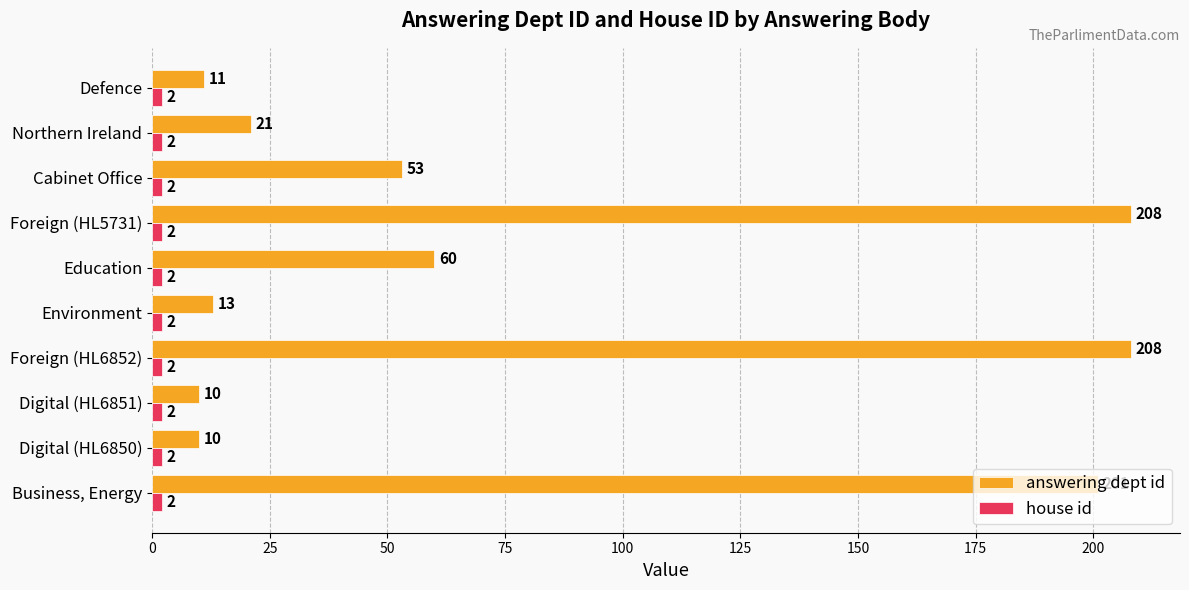

Between Business, Energy and Northern Ireland, which series saw the biggest shift?

answering dept id